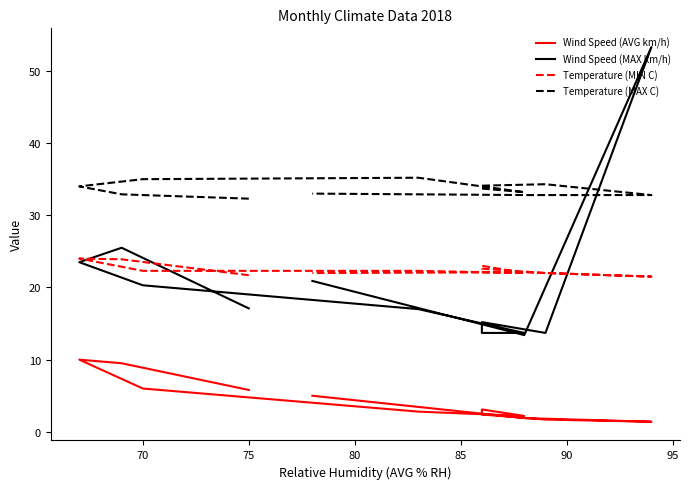

What is the maximum value shown in the chart?

53.3